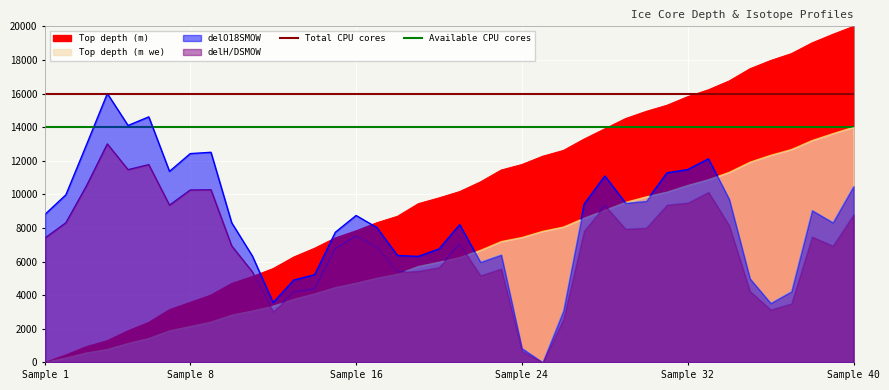

True or false: Total CPU cores has a value of 22068 at Sample 1.

False